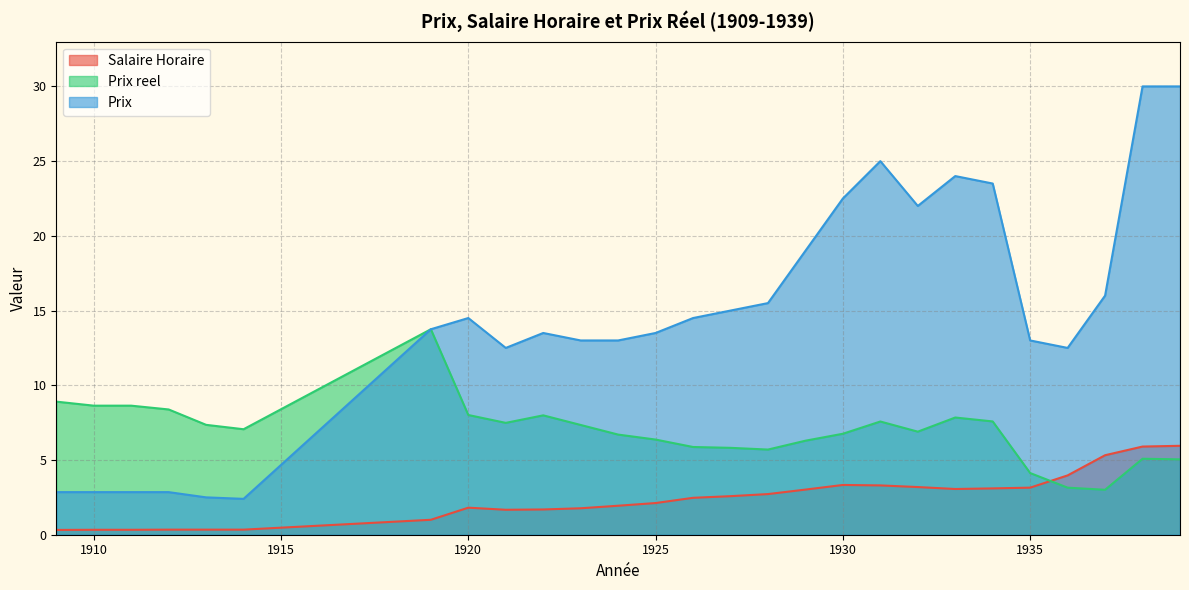

Reading left to right, transcribe all the data shown in this chart.

Salaire Horaire: 0.3	0.3	0.3	0.3	0.3	0.3	1.0	1.8	1.7	1.7	1.8	1.9	2.1	2.5	2.6	2.7	3.0	3.3	3.3	3.2	3.1	3.1	3.1	4.0	5.3	5.9	6.0
Prix reel: 8.9	8.6	8.6	8.4	7.4	7.1	13.8	8.0	7.5	8.0	7.3	6.7	6.4	5.9	5.8	5.7	6.3	6.8	7.6	6.9	7.8	7.6	4.1	3.1	3.0	5.1	5.0
Prix: 2.9	2.9	2.9	2.9	2.5	2.4	13.8	14.5	12.5	13.5	13.0	13.0	13.5	14.5	15.0	15.5	19.0	22.5	25.0	22.0	24.0	23.5	13.0	12.5	16.0	30.0	30.0